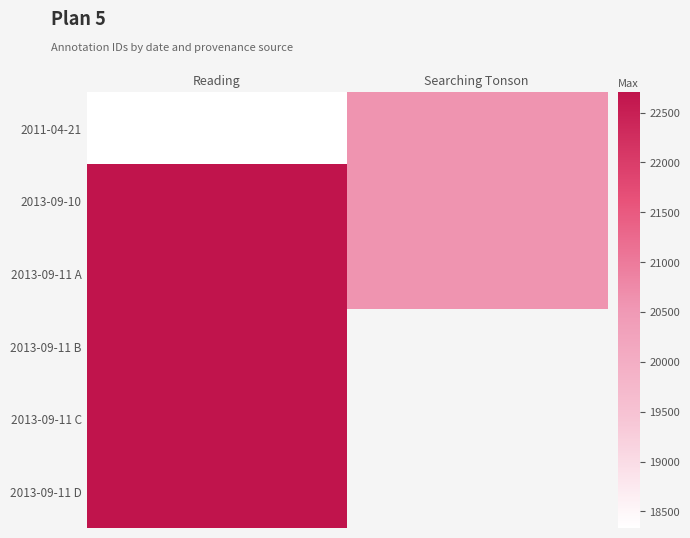

Is the value of 2011-04-21 at Reading greater than the value of 2013-09-11 B at Reading?

No